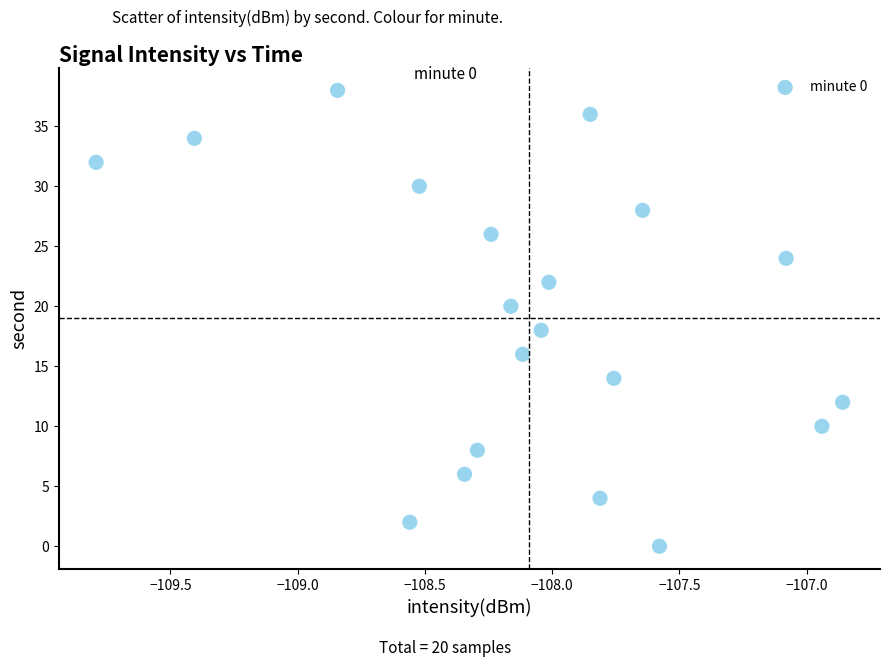

What is the range of Y values (max minus min)?

38